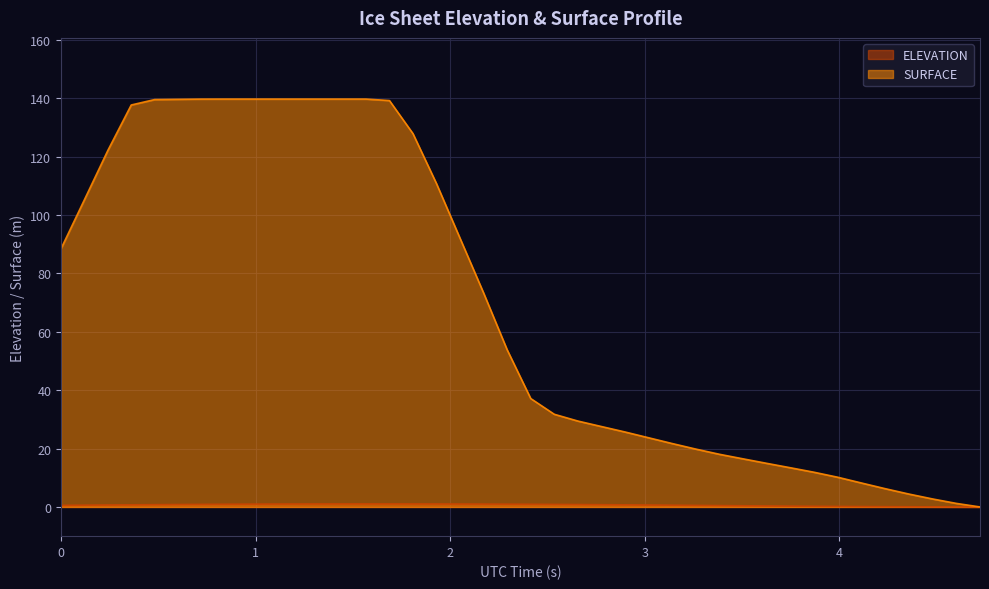

Rank the series by their average value, from highest to lowest.

SURFACE, ELEVATION